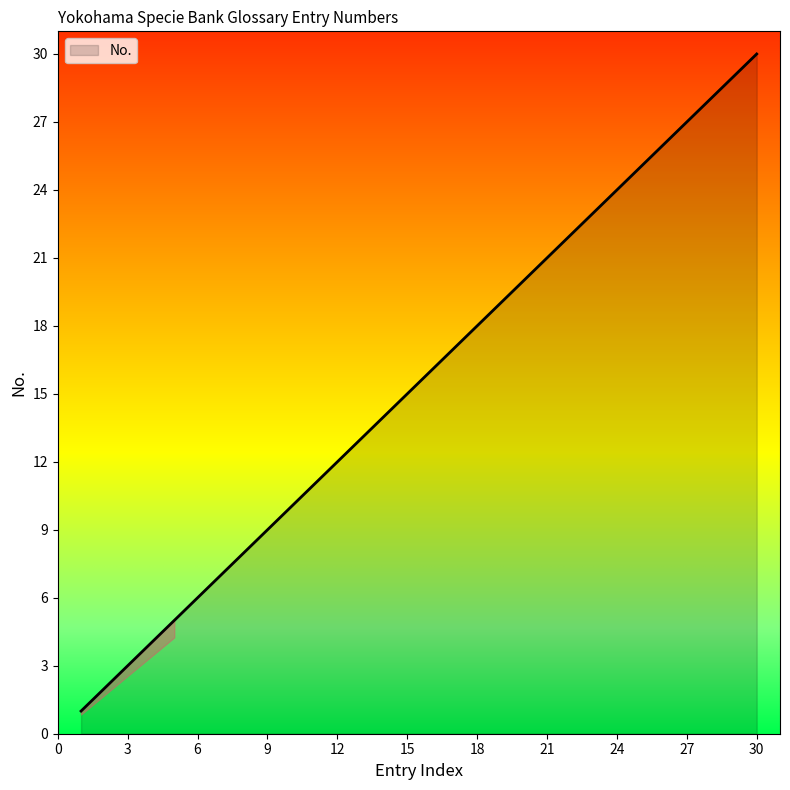

What is the difference between the maximum and minimum values?

29